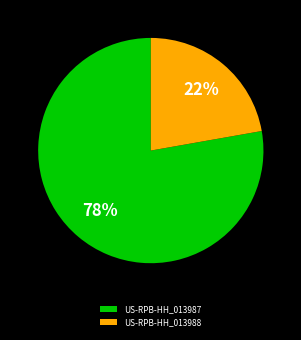

The US-RPB-HH_013988 slice represents 14% of the pie. True or false?

False